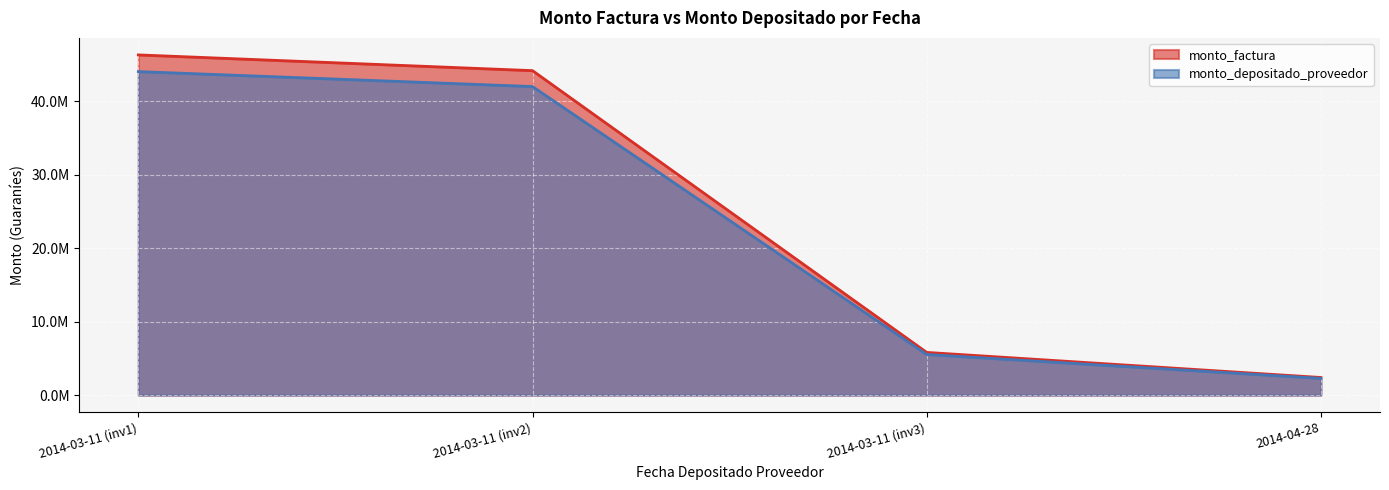

At which category is the sum across all series the highest?

2014-03-11 (inv1)